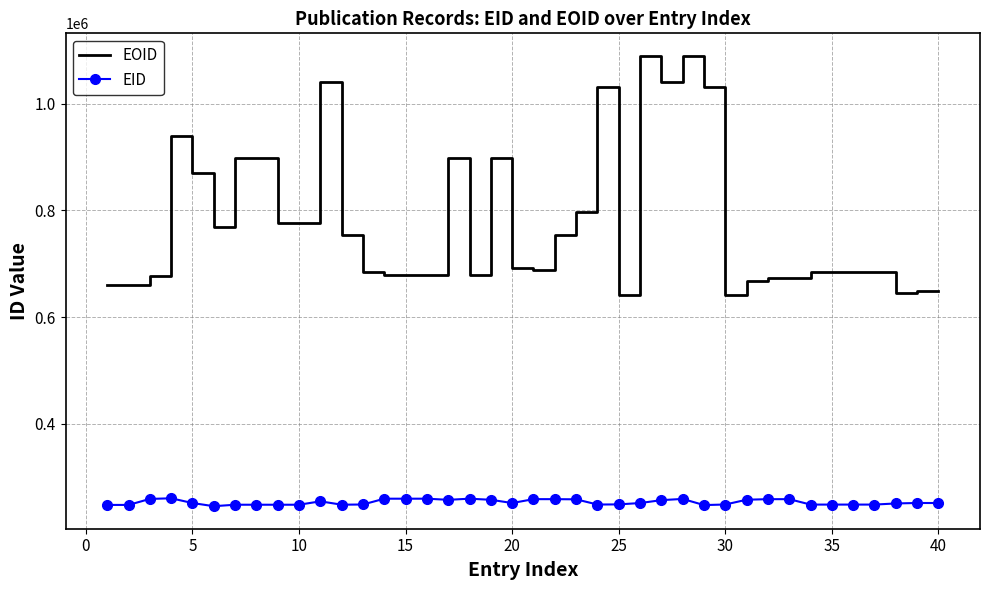

True or false: EOID and EID cross at least once.

False